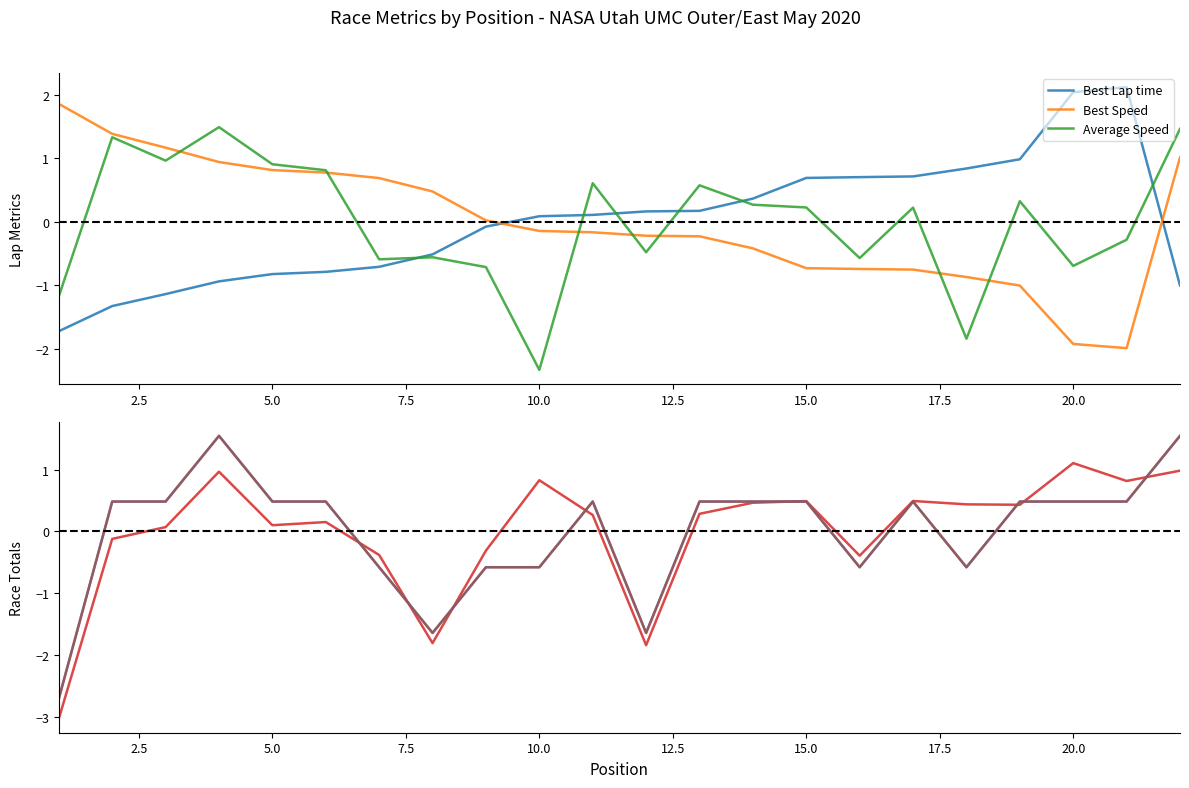

What is the highest value of the Best Speed series?

1.9